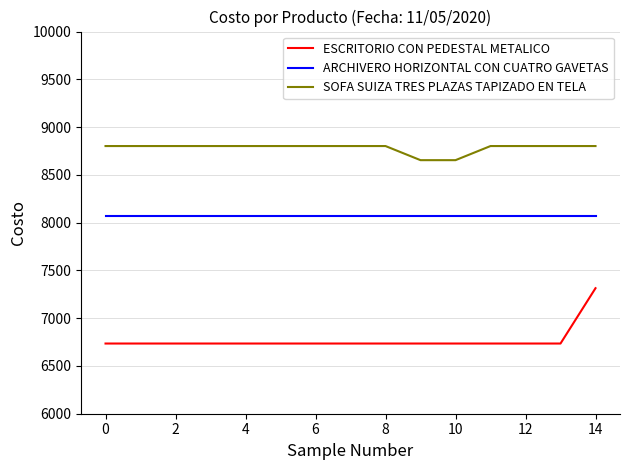

What is the difference between the maximum and minimum values in the SOFA SUIZA TRES PLAZAS TAPIZADO EN TELA series?

147.7